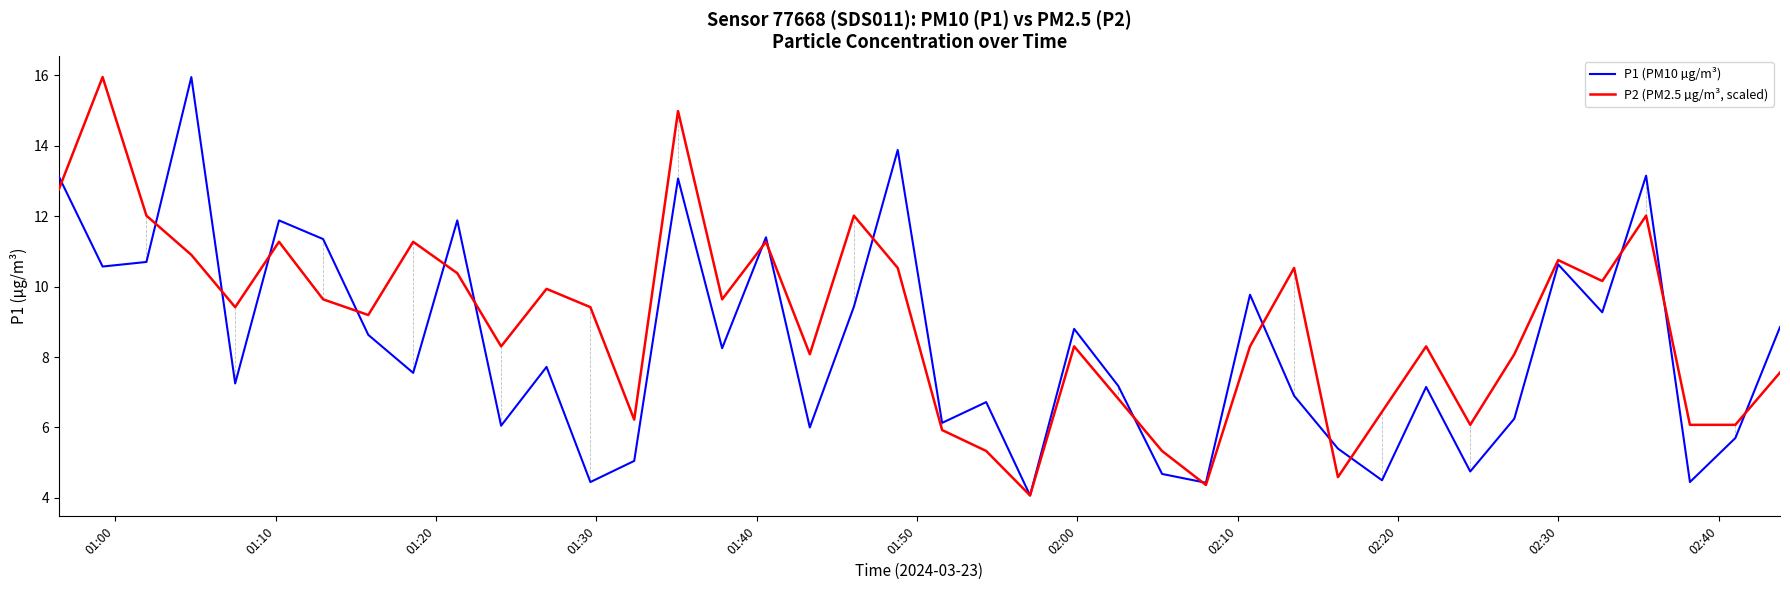

Which series has the largest total across all categories?

P2 (PM2.5 µg/m³, scaled)